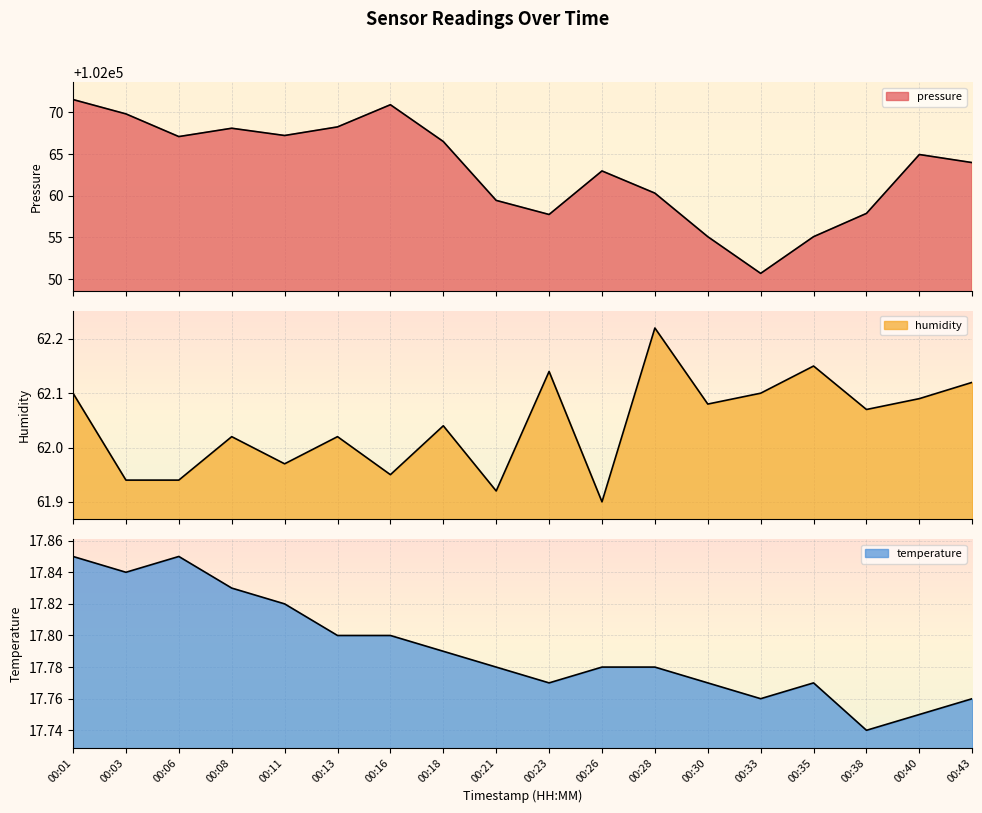

True or false: humidity has more than 0 points higher than both neighbors.

True